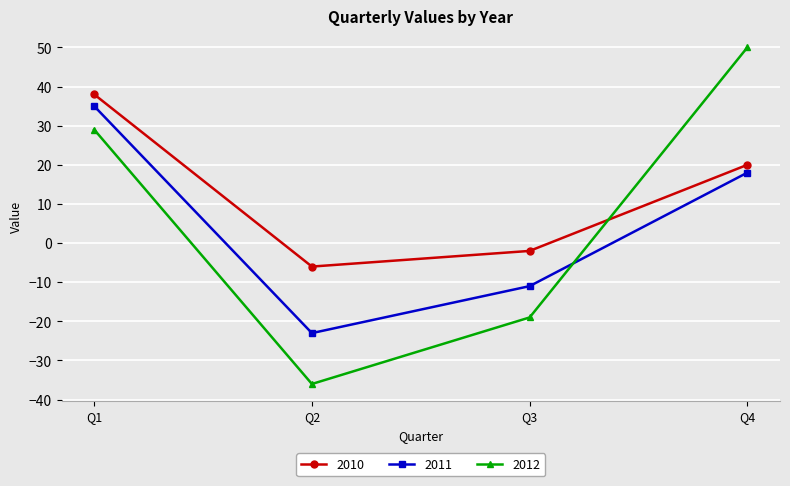

Which label corresponds to the largest value in the chart?

Q4